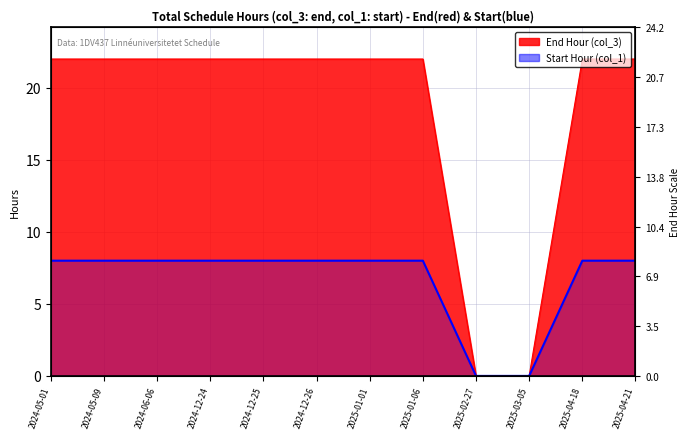

What is the average value?

7